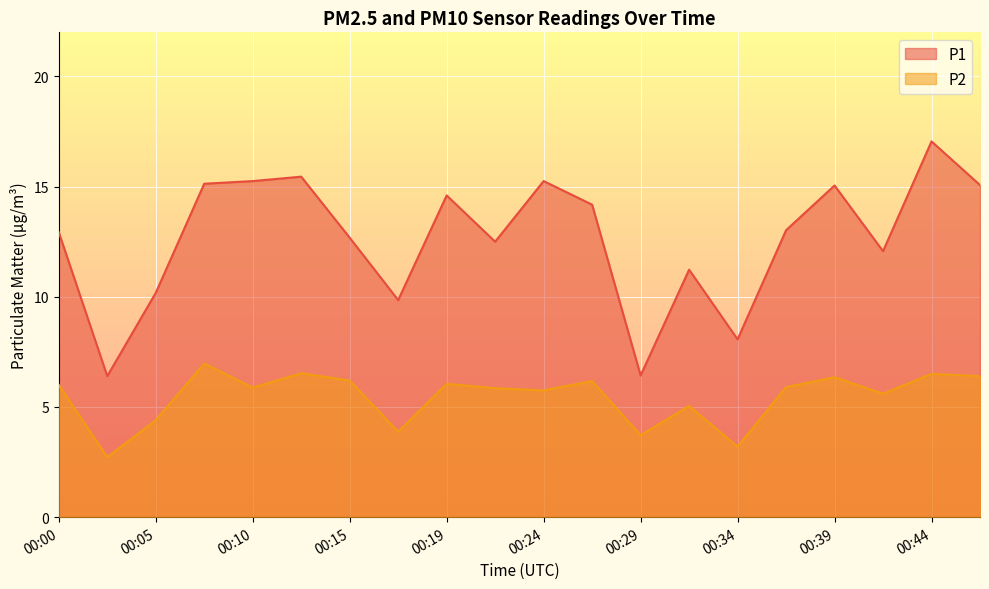

Reading left to right, what are all the values shown in this chart?

P1: 12.9	6.4	10.2	15.1	15.2	15.4	12.7	9.8	14.6	12.5	15.2	14.2	6.4	11.2	8.1	13.0	15.1	12.1	17.1	15.1
P2: 6.0	2.7	4.4	7.0	5.9	6.5	6.2	3.9	6.0	5.8	5.8	6.2	3.7	5.0	3.2	5.9	6.3	5.6	6.5	6.4